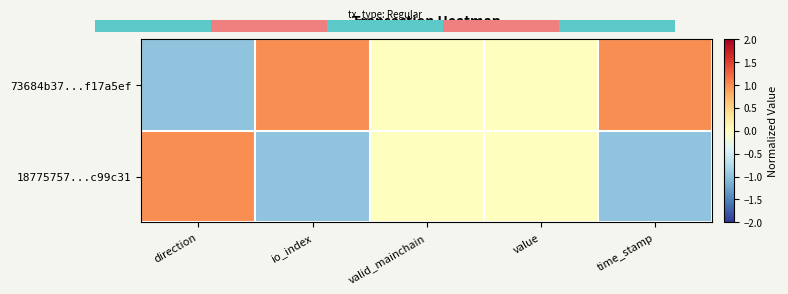

Which label corresponds to the smallest value in the chart?

time_stamp